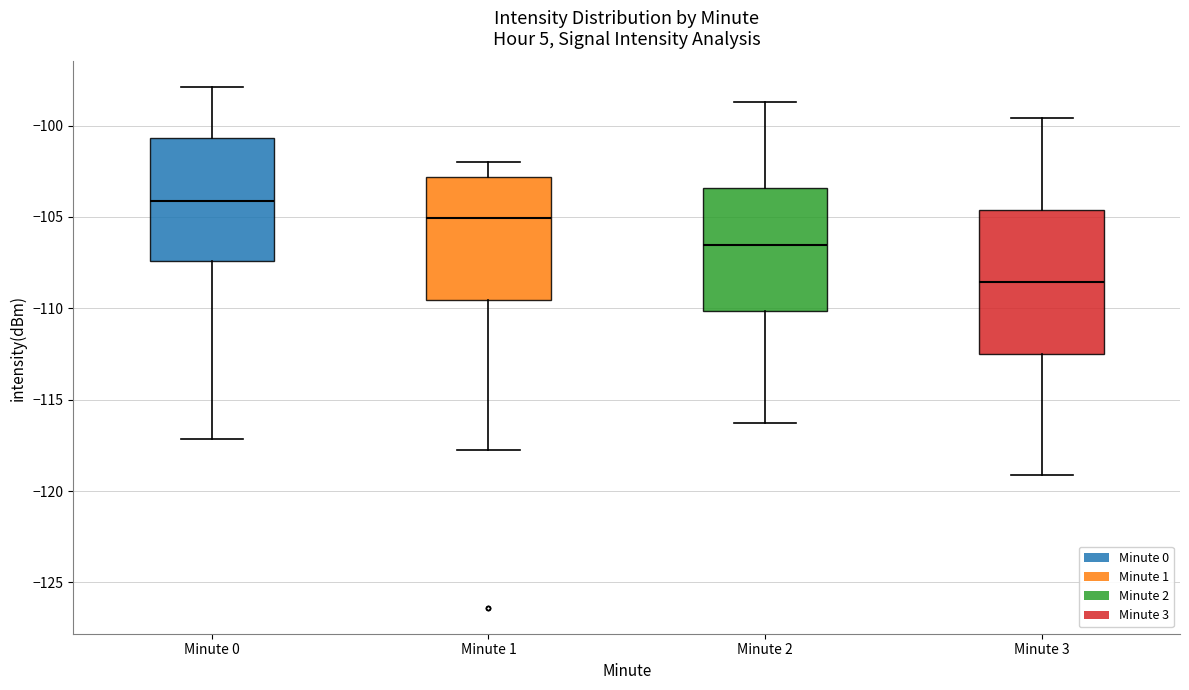

Which box has the lowest median line?

Minute 3